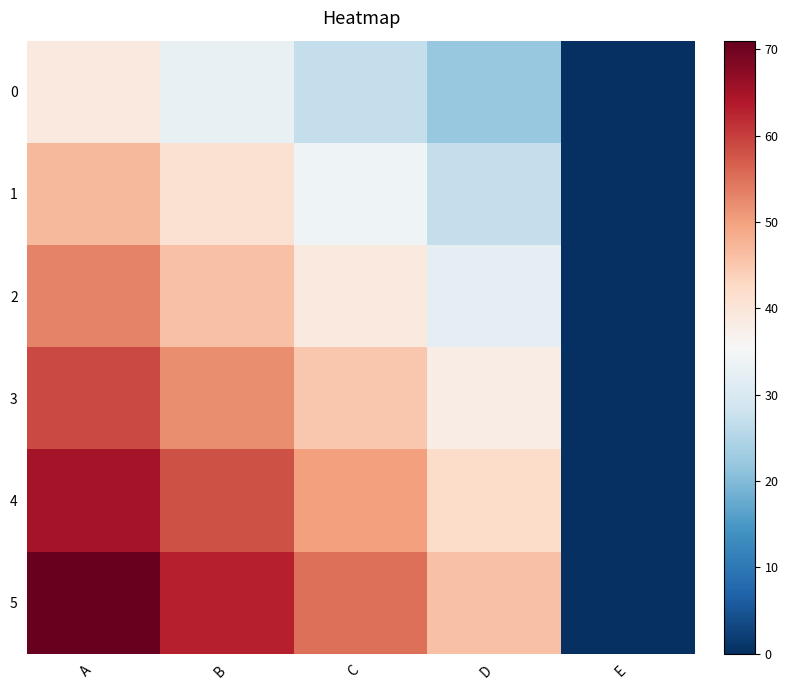

Reading left to right, transcribe all the data shown in this chart.

0: A=39	B=33	C=27	D=22	E=0
1: A=47	B=41	C=34	D=27	E=0
2: A=53	B=46	C=39	D=32	E=0
3: A=59	B=52	C=45	D=38	E=0
4: A=65	B=58	C=50	D=42	E=0
5: A=71	B=63	C=55	D=46	E=0